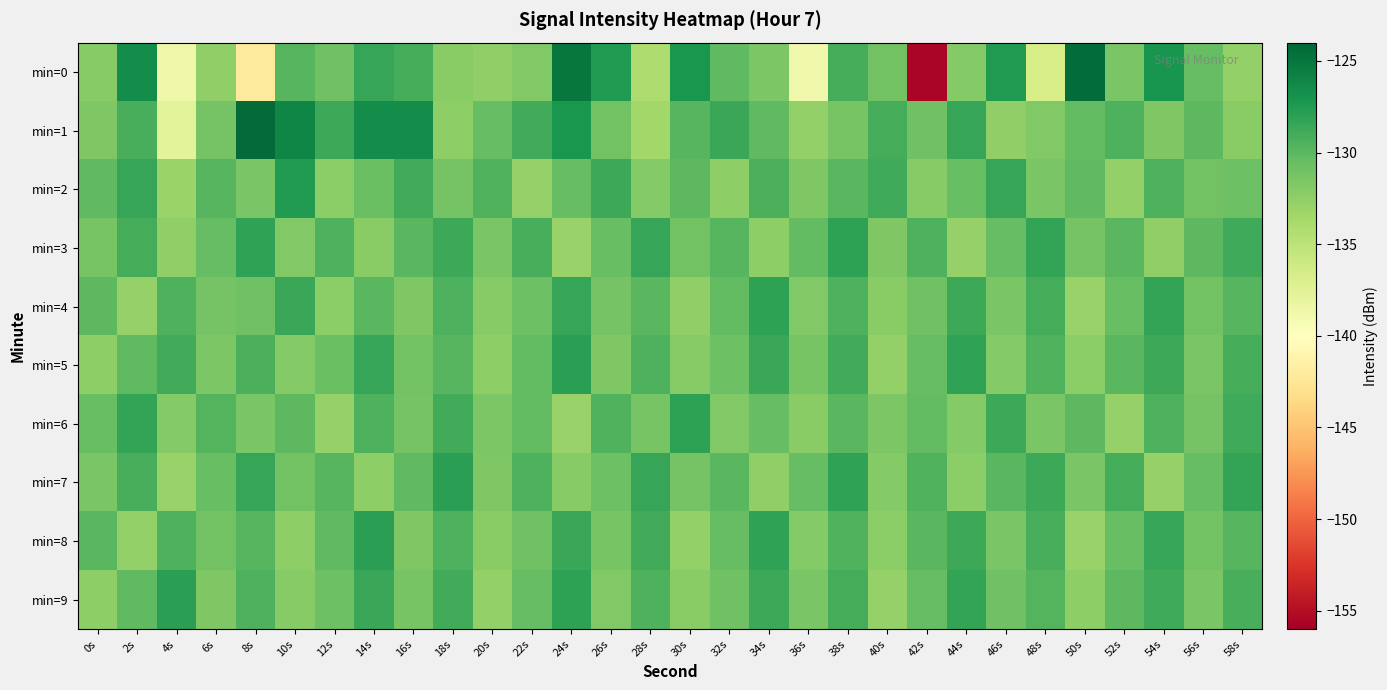

Reading left to right, list all the values displayed in this chart.

min=0: 0s=-132.1	2s=-126.6	4s=-138.6	6s=-132.5	8s=-142.1	10s=-129.8	12s=-130.9	14s=-128.5	16s=-129.1	18s=-132.2	20s=-132.6	22s=-131.8	24s=-125.1	26s=-127.6	28s=-134.2	30s=-127.2	32s=-130.1	34s=-131.6	36s=-138.8	38s=-129.1	40s=-131.1	42s=-155.5	44s=-131.9	46s=-127.5	48s=-136.7	50s=-124.4	52s=-131.5	54s=-127.1	56s=-130.4	58s=-132.7
min=1: 0s=-131.7	2s=-129.2	4s=-137.6	6s=-131.1	8s=-124.3	10s=-126.0	12s=-128.7	14s=-126.6	16s=-126.6	18s=-132.4	20s=-130.5	22s=-128.9	24s=-127.2	26s=-131.1	28s=-133.4	30s=-129.8	32s=-128.6	34s=-130.2	36s=-132.7	38s=-131.3	40s=-129.1	42s=-130.9	44s=-128.4	46s=-132.6	48s=-131.8	50s=-130.3	52s=-129.5	54s=-131.7	56s=-130.1	58s=-132.2
min=2: 0s=-130.2	2s=-128.5	4s=-133.1	6s=-129.8	8s=-131.4	10s=-127.6	12s=-132.3	14s=-130.7	16s=-128.9	18s=-131.2	20s=-129.6	22s=-132.8	24s=-130.4	26s=-128.7	28s=-131.9	30s=-130.1	32s=-132.5	34s=-129.3	36s=-131.7	38s=-130.0	40s=-128.8	42s=-132.1	44s=-130.6	46s=-128.4	48s=-131.5	50s=-130.2	52s=-132.7	54s=-129.4	56s=-131.1	58s=-130.8
min=3: 0s=-131.3	2s=-129.1	4s=-132.6	6s=-130.4	8s=-128.2	10s=-131.8	12s=-129.5	14s=-132.2	16s=-130.0	18s=-128.7	20s=-131.4	22s=-129.2	24s=-132.9	26s=-130.6	28s=-128.4	30s=-131.1	32s=-129.8	34s=-132.5	36s=-130.3	38s=-128.1	40s=-131.7	42s=-129.4	44s=-132.8	46s=-130.5	48s=-128.3	50s=-131.2	52s=-129.9	54s=-132.6	56s=-130.1	58s=-128.8
min=4: 0s=-130.1	2s=-132.8	4s=-129.5	6s=-131.2	8s=-130.9	10s=-128.6	12s=-132.3	14s=-130.0	16s=-131.7	18s=-129.4	20s=-132.1	22s=-130.8	24s=-128.5	26s=-131.2	28s=-129.9	30s=-132.6	32s=-130.3	34s=-128.1	36s=-131.8	38s=-129.5	40s=-132.2	42s=-130.9	44s=-128.7	46s=-131.4	48s=-129.1	50s=-132.9	52s=-130.6	54s=-128.3	56s=-131.1	58s=-129.8
min=5: 0s=-132.5	2s=-130.2	4s=-128.9	6s=-131.6	8s=-129.3	10s=-132.0	12s=-130.7	14s=-128.4	16s=-131.1	18s=-129.8	20s=-132.5	22s=-130.3	24s=-128.0	26s=-131.7	28s=-129.4	30s=-132.1	32s=-130.8	34s=-128.6	36s=-131.3	38s=-129.0	40s=-132.7	42s=-130.4	44s=-128.2	46s=-131.9	48s=-129.6	50s=-132.3	52s=-130.0	54s=-128.7	56s=-131.4	58s=-129.1
min=6: 0s=-130.6	2s=-128.3	4s=-132.0	6s=-129.7	8s=-131.4	10s=-130.1	12s=-132.8	14s=-129.5	16s=-131.2	18s=-128.9	20s=-131.6	22s=-130.3	24s=-132.9	26s=-129.6	28s=-131.3	30s=-128.1	32s=-131.8	34s=-130.5	36s=-132.2	38s=-129.9	40s=-131.6	42s=-130.3	44s=-132.0	46s=-128.7	48s=-131.4	50s=-130.1	52s=-132.8	54s=-129.5	56s=-131.2	58s=-128.8
min=7: 0s=-131.5	2s=-129.2	4s=-132.9	6s=-130.6	8s=-128.4	10s=-131.1	12s=-129.8	14s=-132.5	16s=-130.2	18s=-128.0	20s=-131.7	22s=-129.4	24s=-132.1	26s=-130.8	28s=-128.5	30s=-131.2	32s=-129.9	34s=-132.6	36s=-130.4	38s=-128.2	40s=-131.9	42s=-129.6	44s=-132.3	46s=-130.0	48s=-128.7	50s=-131.4	52s=-129.1	54s=-132.8	56s=-130.5	58s=-128.3
min=8: 0s=-130.0	2s=-132.7	4s=-129.4	6s=-131.1	8s=-129.8	10s=-132.5	12s=-130.2	14s=-128.0	16s=-131.7	18s=-129.5	20s=-132.2	22s=-130.9	24s=-128.6	26s=-131.3	28s=-129.0	30s=-132.7	32s=-130.4	34s=-128.2	36s=-131.9	38s=-129.6	40s=-132.3	42s=-130.0	44s=-128.7	46s=-131.5	48s=-129.2	50s=-132.9	52s=-130.6	54s=-128.4	56s=-131.1	58s=-129.8
min=9: 0s=-132.5	2s=-130.2	4s=-128.0	6s=-131.7	8s=-129.4	10s=-132.1	12s=-130.8	14s=-128.6	16s=-131.3	18s=-129.0	20s=-132.7	22s=-130.4	24s=-128.1	26s=-131.8	28s=-129.5	30s=-132.2	32s=-130.9	34s=-128.7	36s=-131.4	38s=-129.1	40s=-132.8	42s=-130.5	44s=-128.3	46s=-131.0	48s=-129.7	50s=-132.4	52s=-130.1	54s=-128.8	56s=-131.5	58s=-129.2